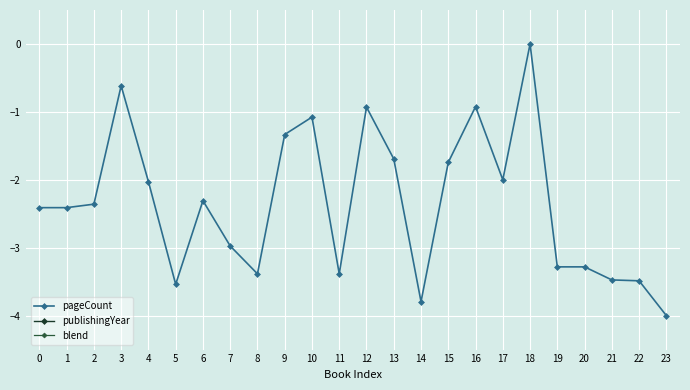

What is the difference between the second highest and second lowest values in the pageCount series?

3.2